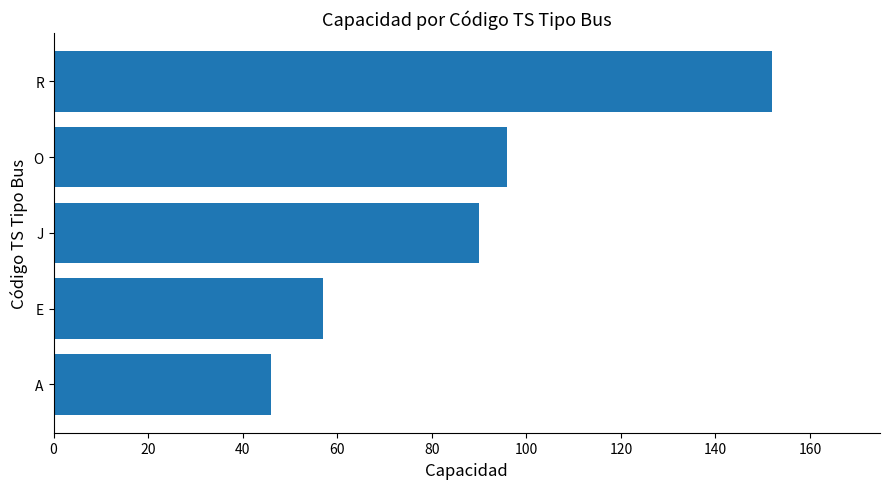

Reading top to bottom, extract all data points from this chart.

R=152	O=96	J=90	E=57	A=46